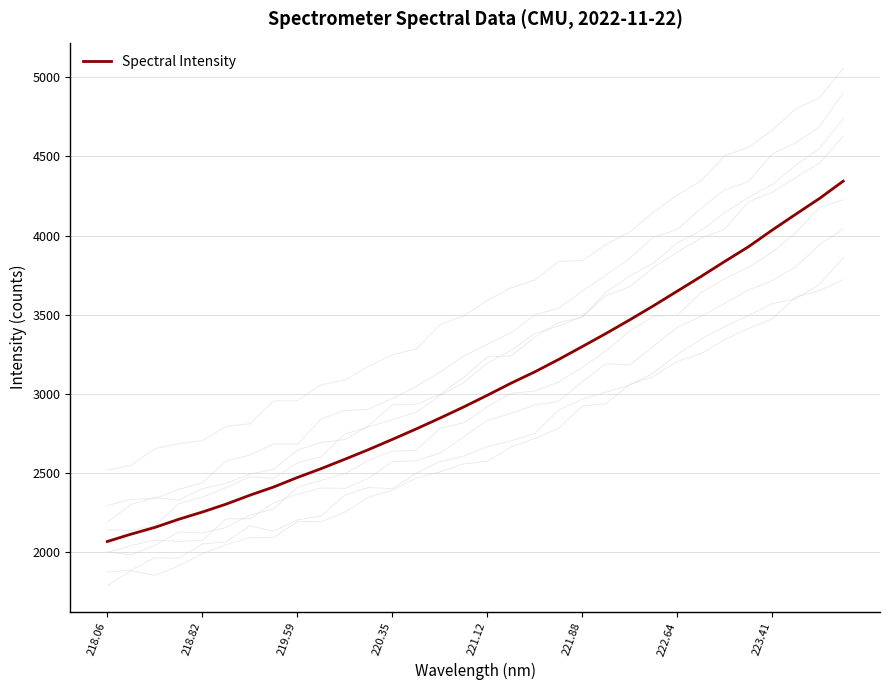

What is the average value?

3043.3